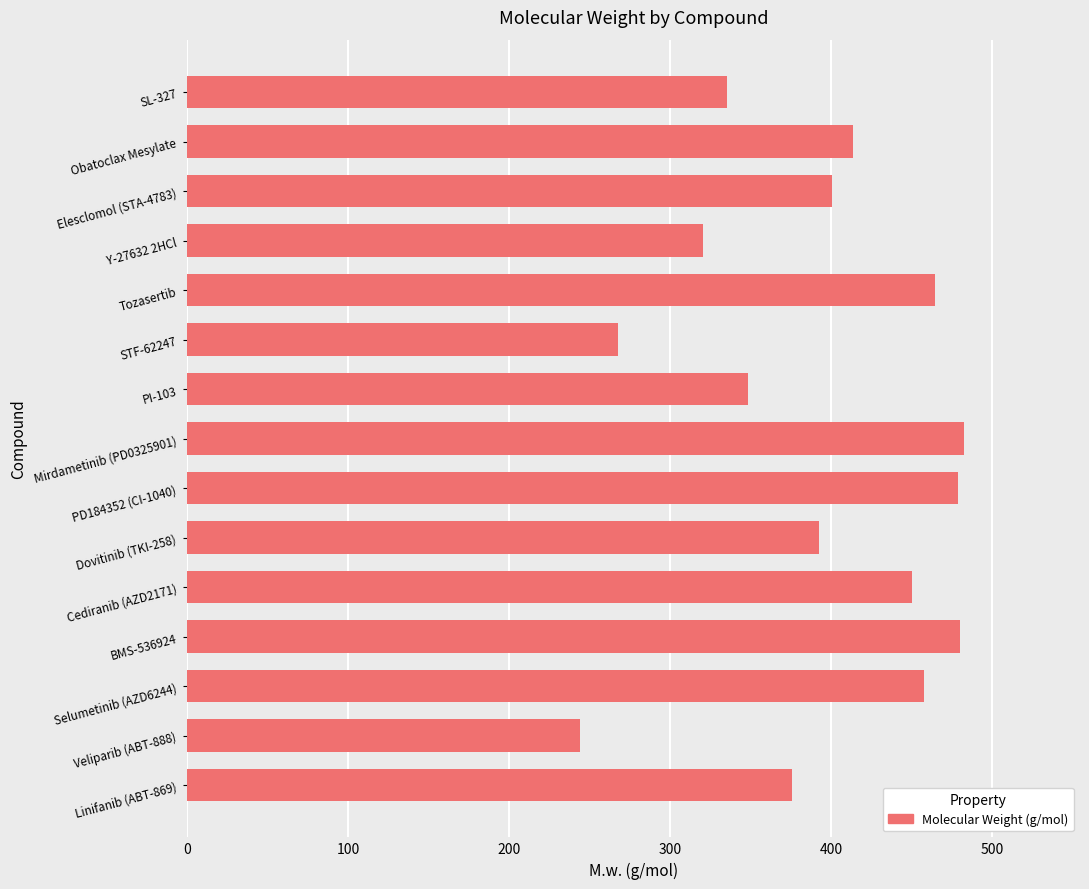

Which has a higher value, SL-327 or Mirdametinib (PD0325901)?

Mirdametinib (PD0325901)